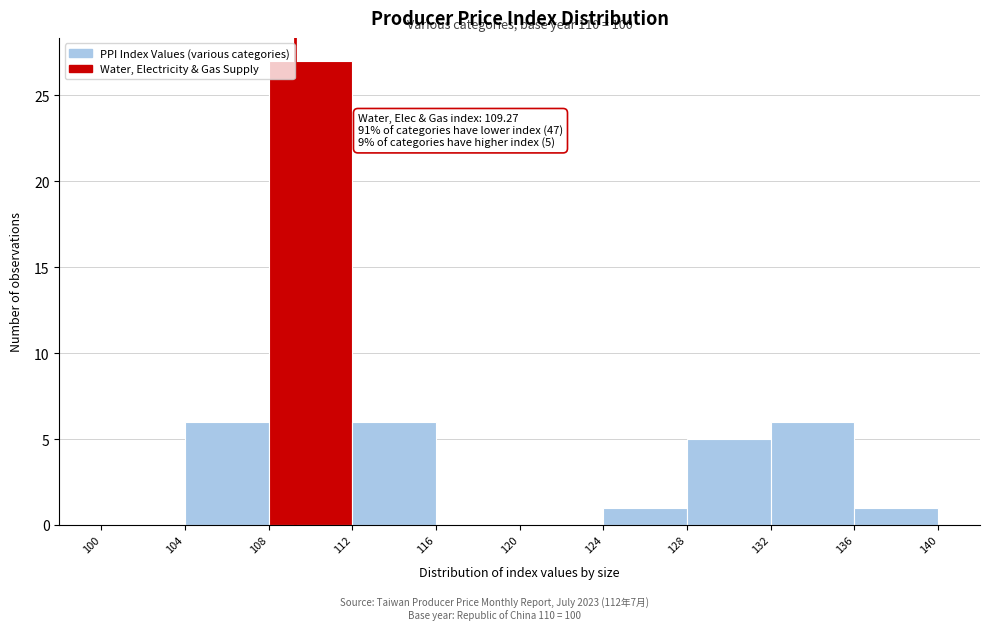

Which range on the x-axis has the tallest bar?

108 to 112